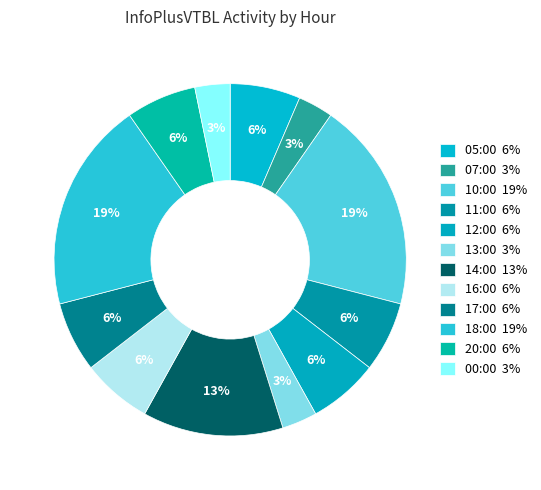

How many segments does this pie chart have?

12